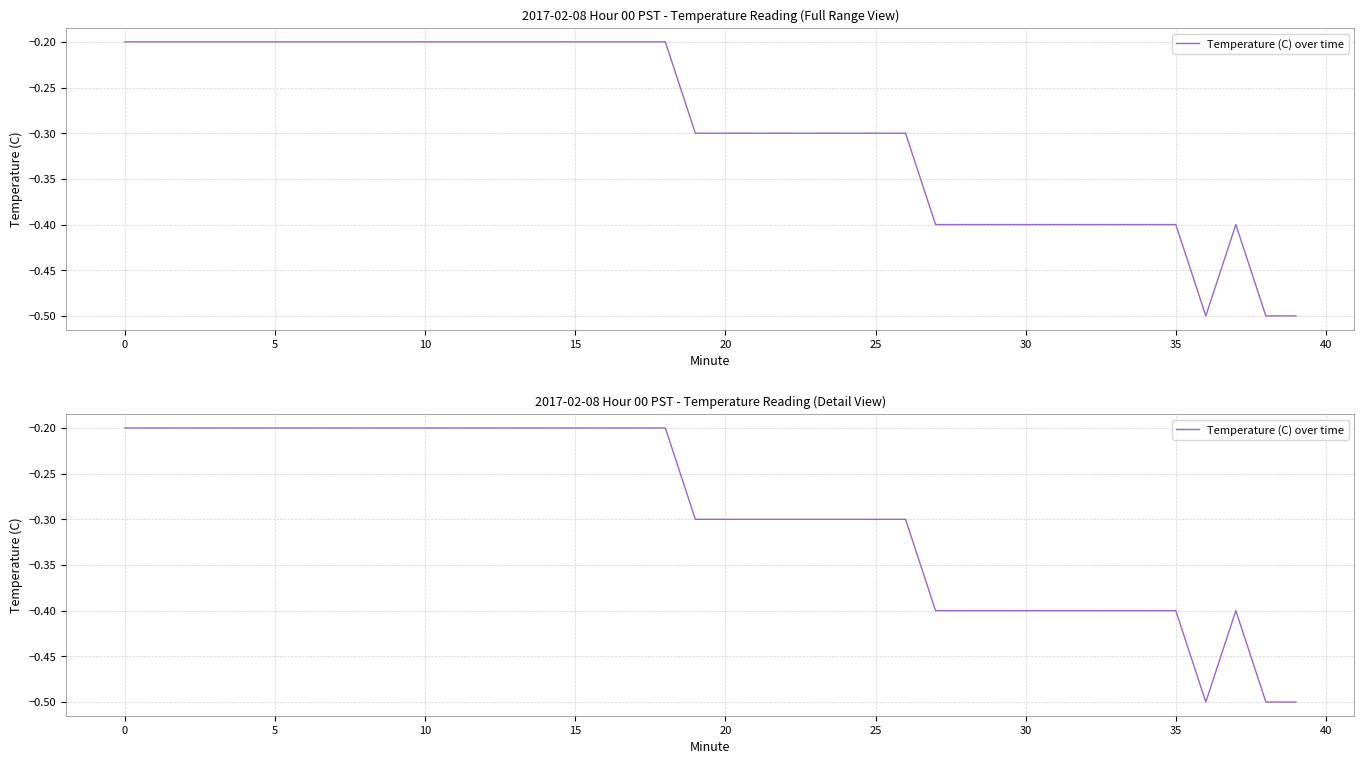

Does the chart display data point markers on the line(s)?

No